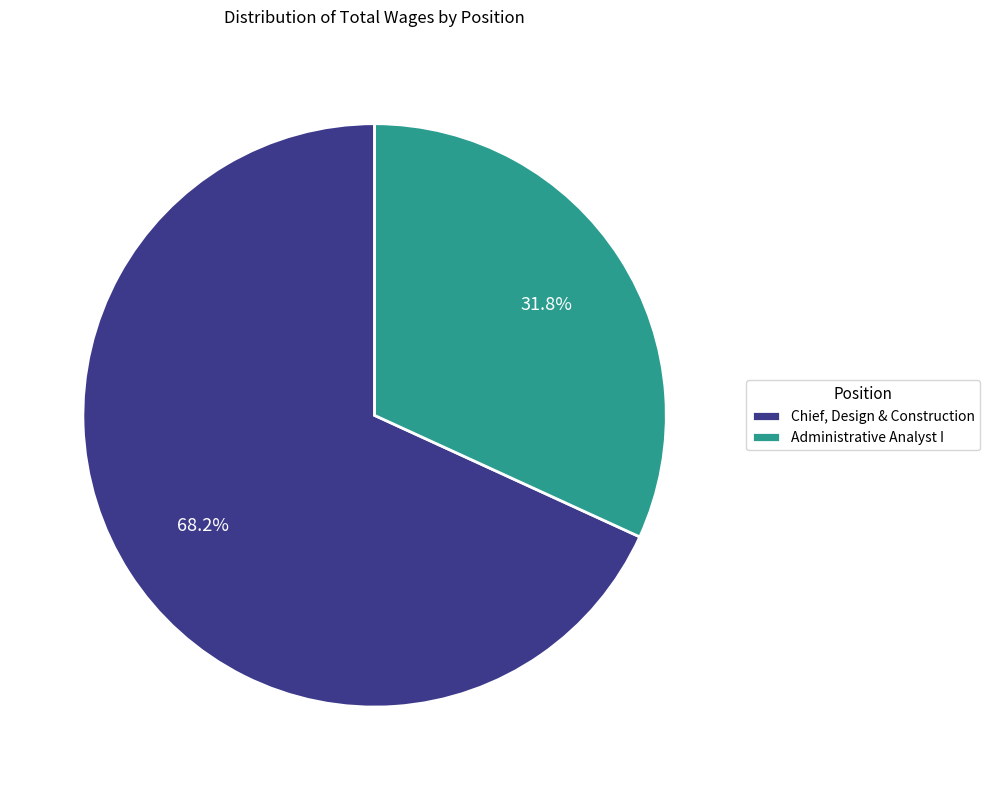

To the nearest percent, what is the average slice percentage?

50%